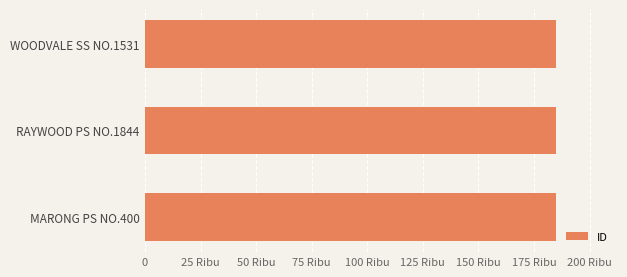

Are the bars horizontal?

Yes